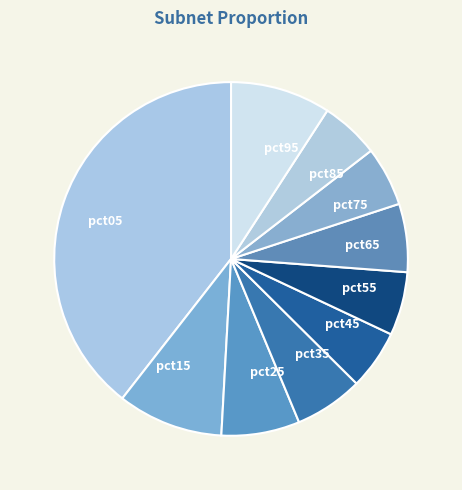

Which slice is the largest?

pct05